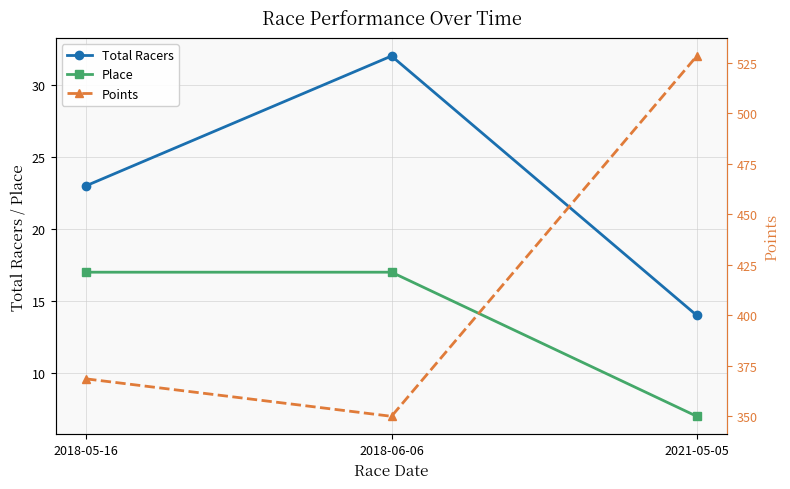

Reading left to right, transcribe all the data shown in this chart.

Total Racers: 23.0	32.0	14.0
Place: 17.0	17.0	7.0
Points: 368.5	350.0	528.4